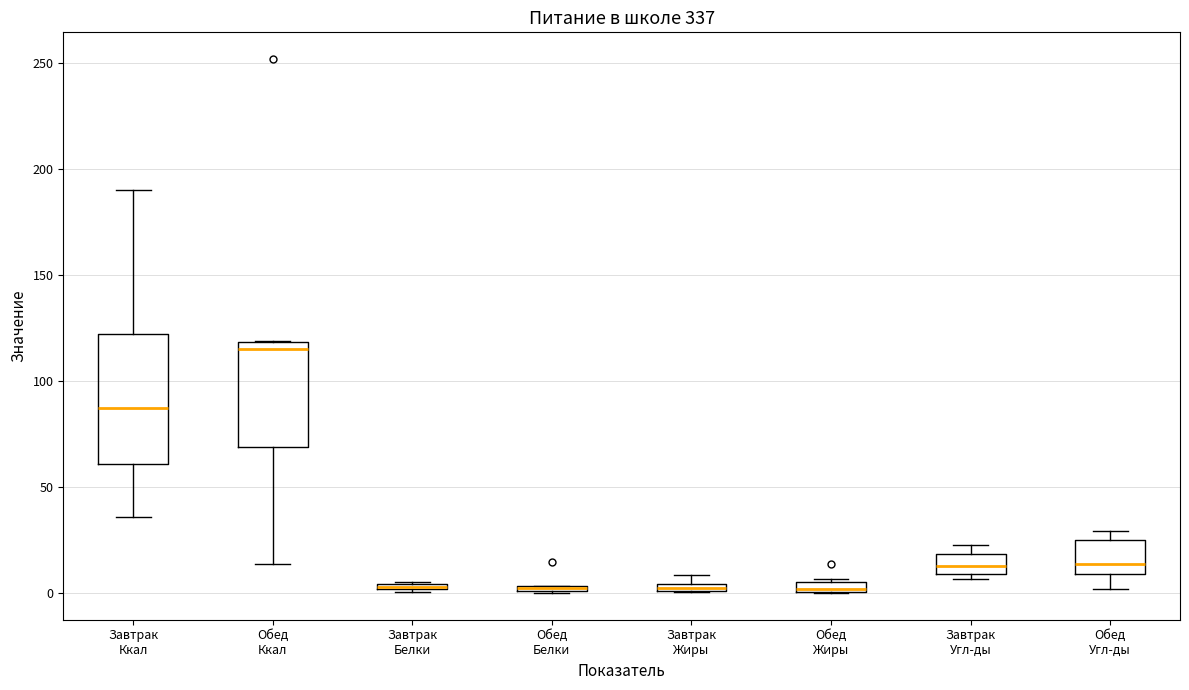

Where is the lower edge of the box for Обед Угл-ды on the y-axis? The values are not printed on the chart, so give them approximately, as read against the axis.

10